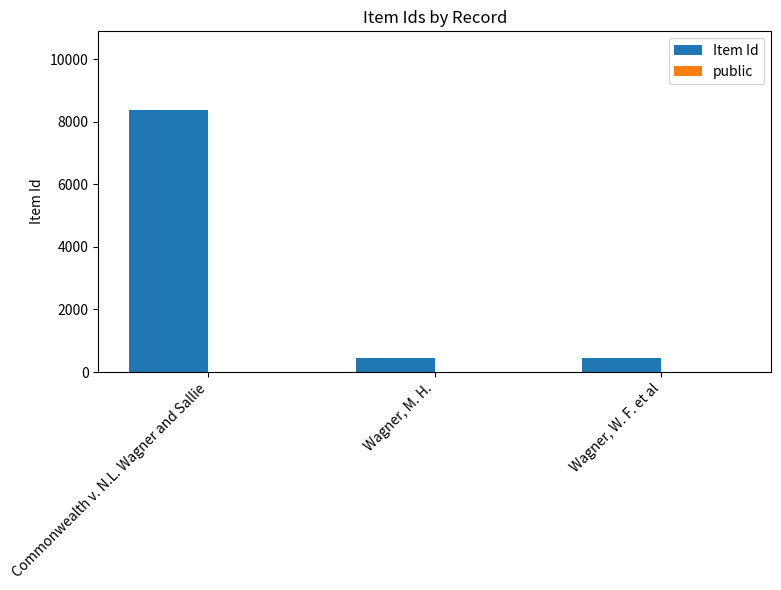

How many groups of bars are there?

3